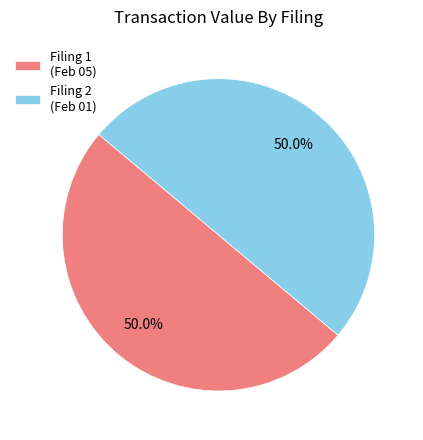

Approximately how many times larger is the value at Filing 1 (Feb 05) compared to Filing 2 (Feb 01)?

1.0